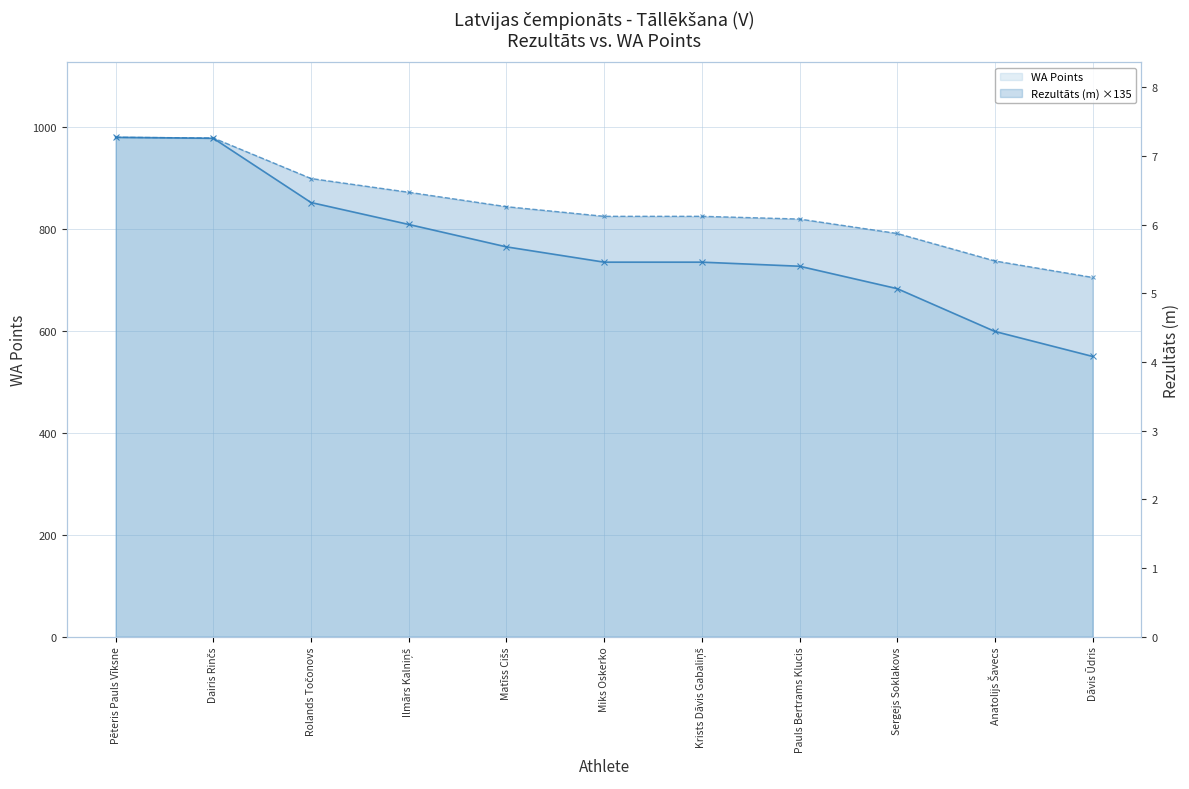

What is the maximum value shown in the chart?

980.0